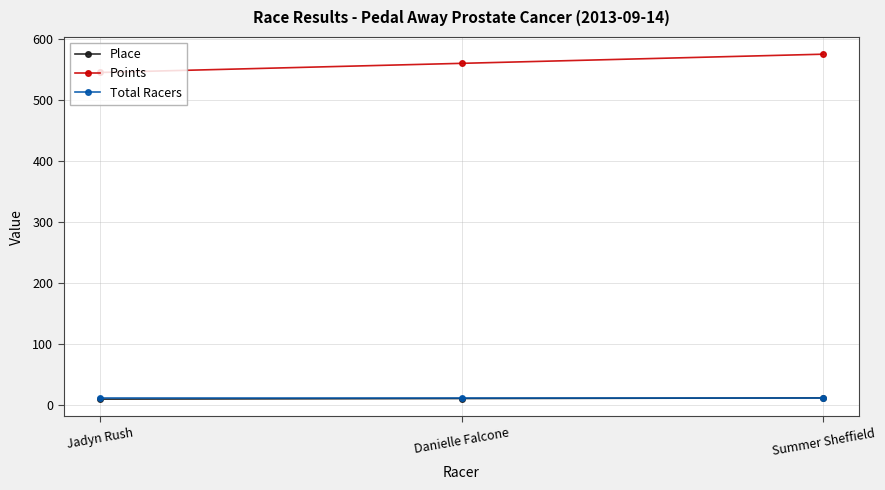

What is the lowest value of the Total Racers series?

11